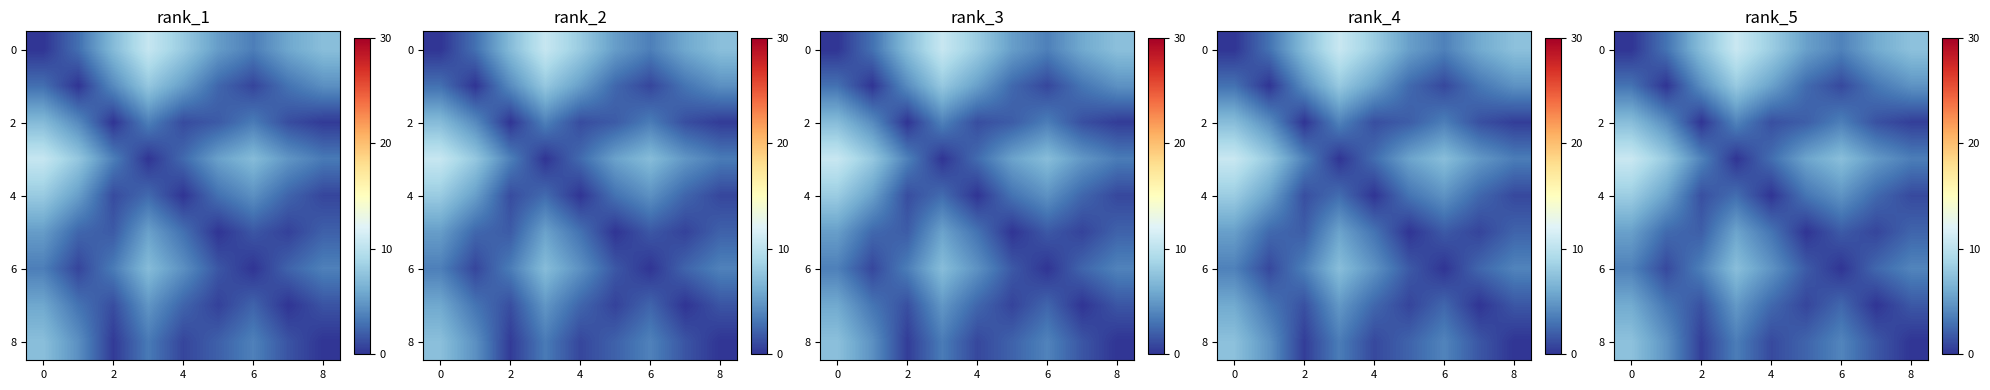

The 6 series shows 3.8 at 0. True or false?

True